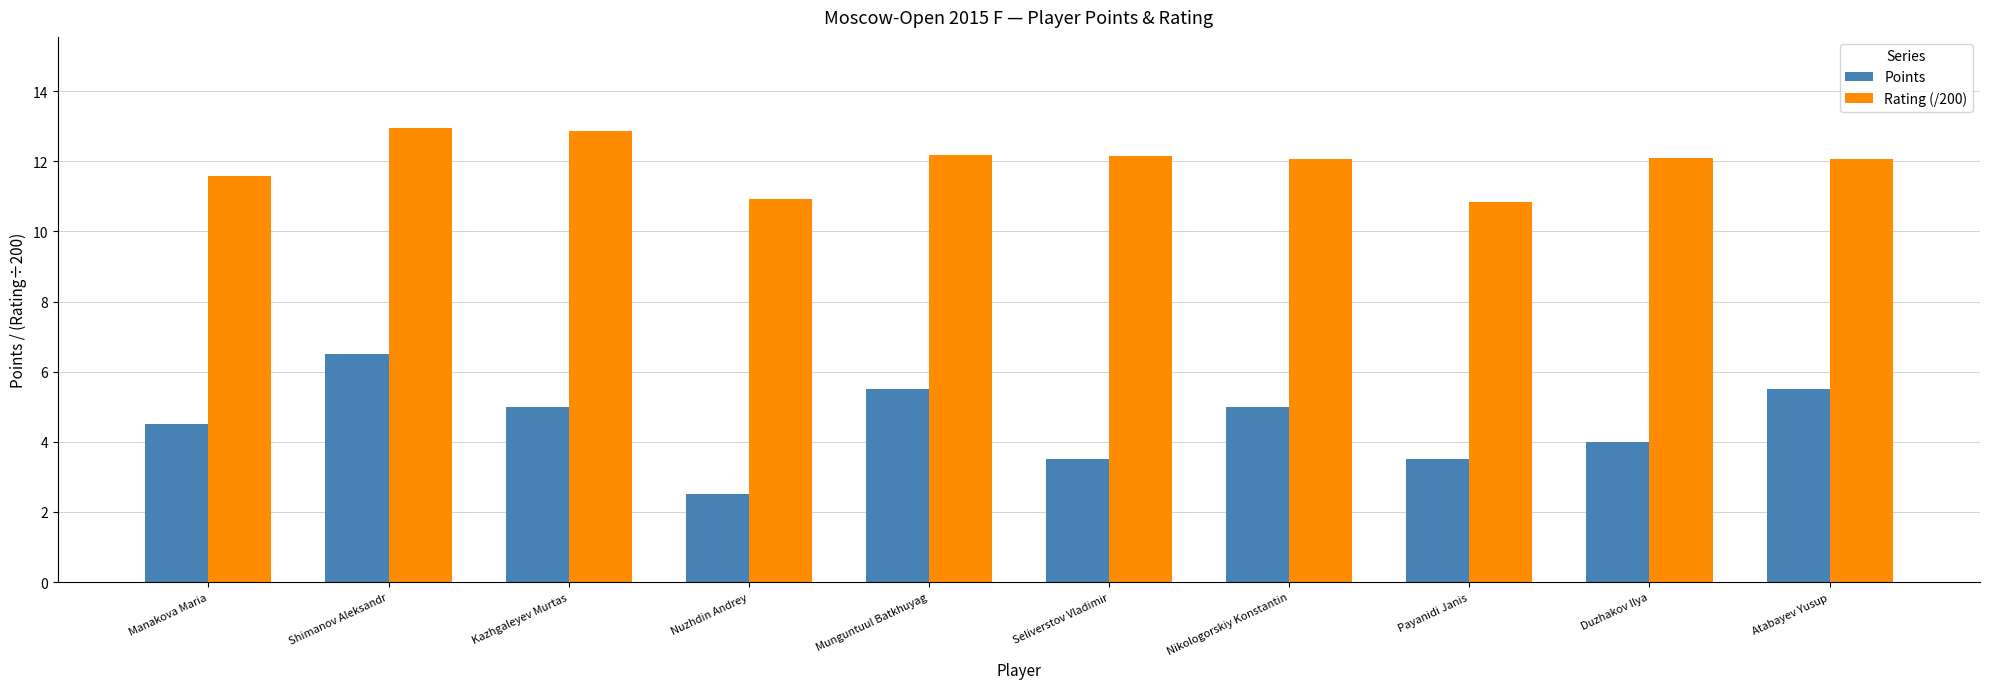

What are all the series names shown in the legend?

Points, Rating (/200)